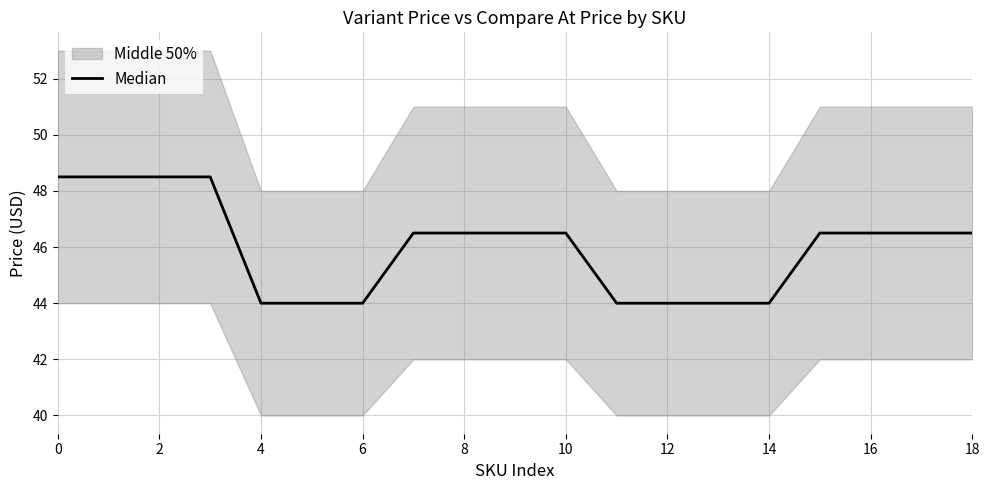

The value at 6 is 9.7. True or false?

False